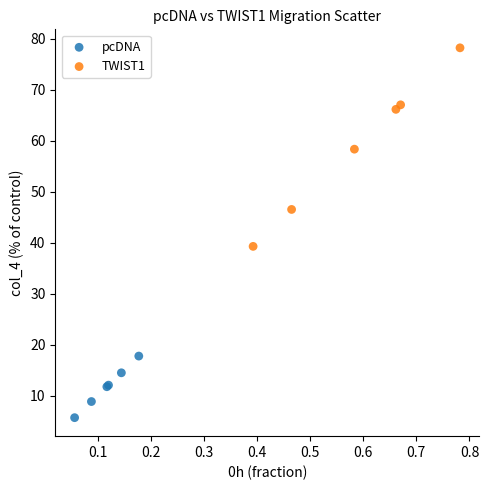

Which series contains the highest Y value?

TWIST1